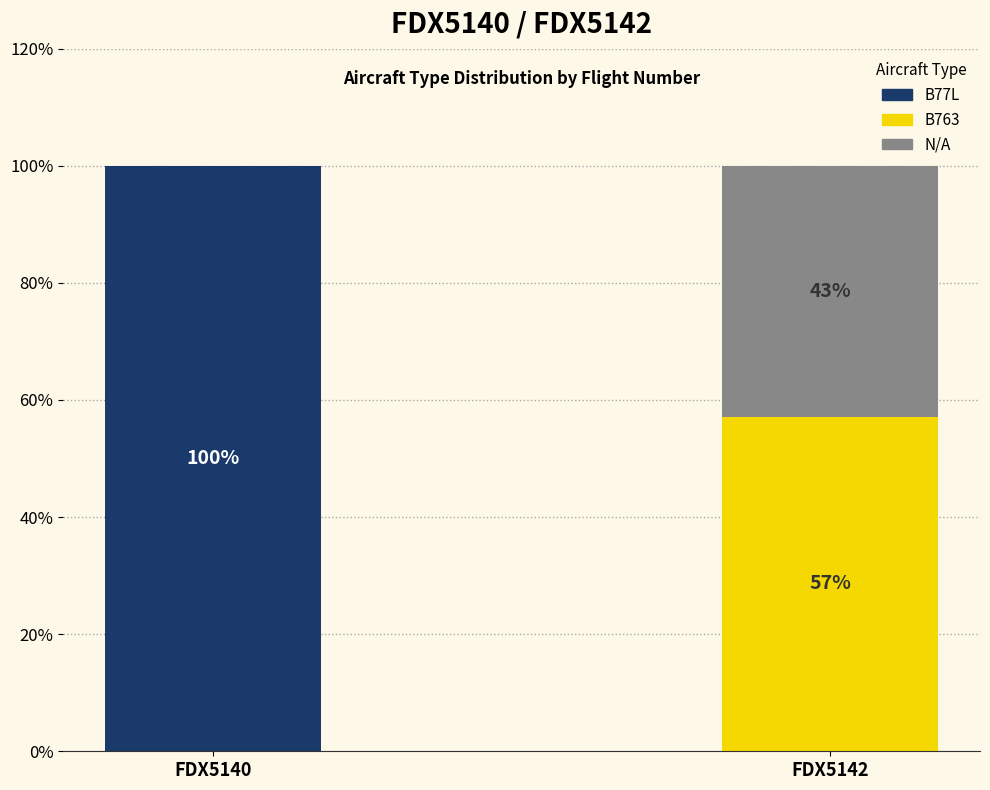

The value of B77L at FDX5142 is 36.6. True or false?

False